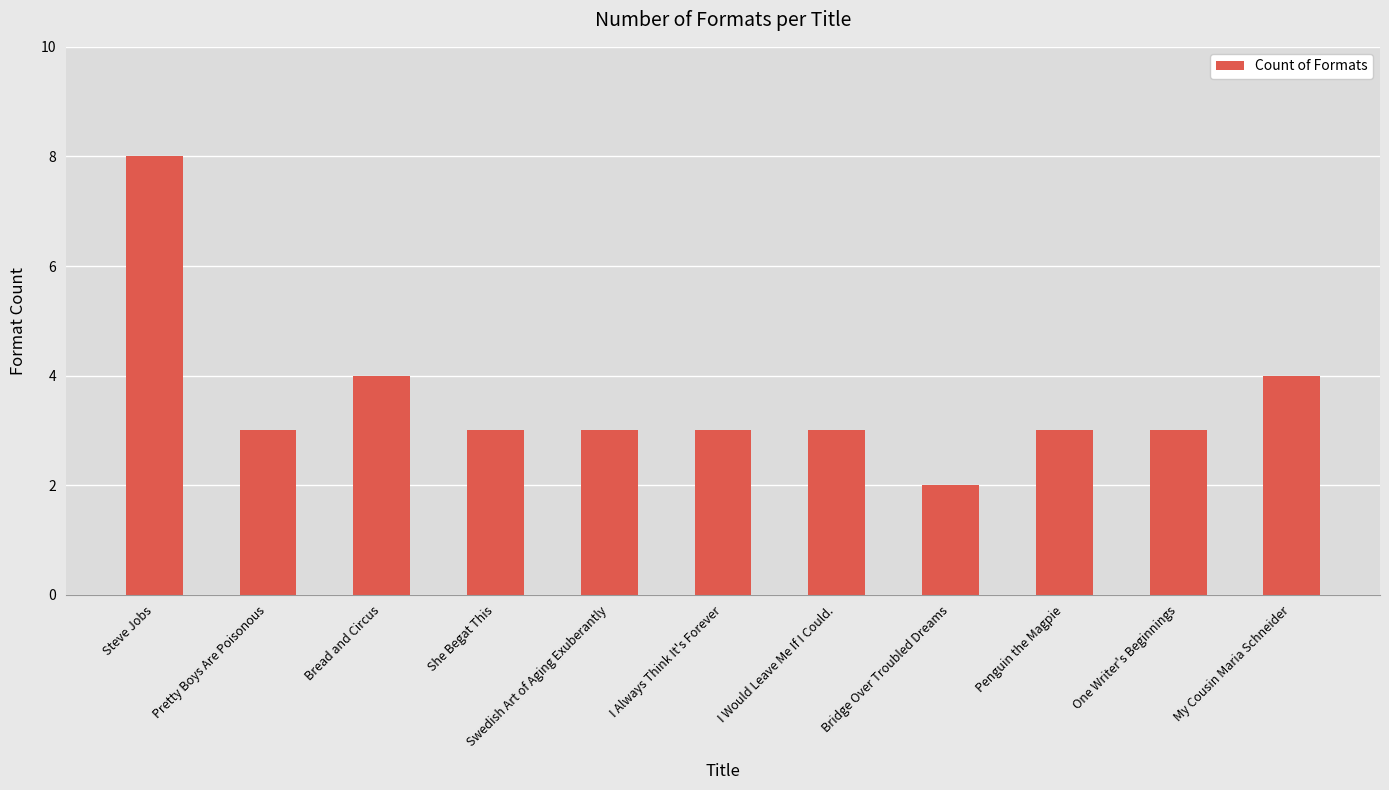

Reading left to right, transcribe all the data shown in this chart.

Steve Jobs=8	Pretty Boys Are Poisonous=3	Bread and Circus=4	She Begat This=3	Swedish Art of Aging Exuberantly=3	I Always Think It's Forever=3	I Would Leave Me If I Could.=3	Bridge Over Troubled Dreams=2	Penguin the Magpie=3	One Writer's Beginnings=3	My Cousin Maria Schneider=4